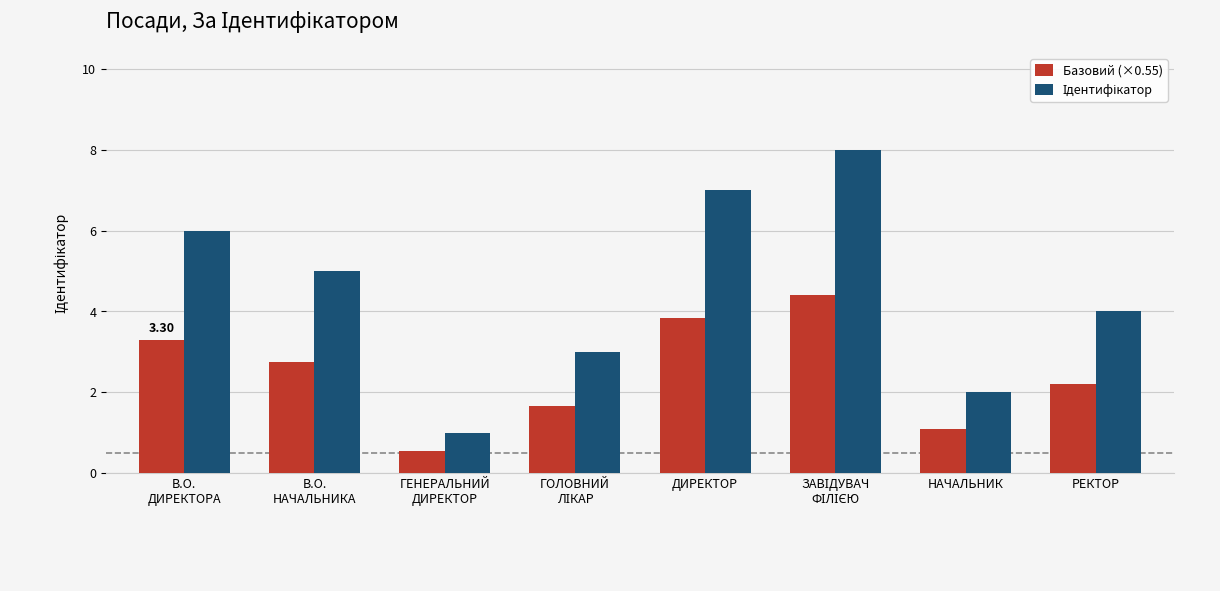

What is the spread (max minus min) of values at НАЧАЛЬНИК?

0.9